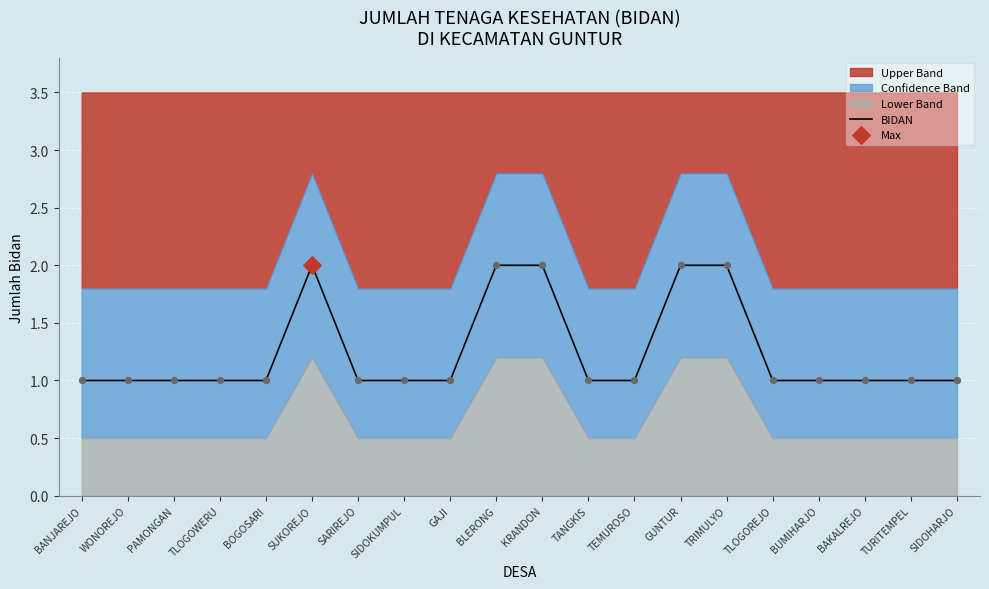

Between GAJI and BOGOSARI, which is larger?

GAJI